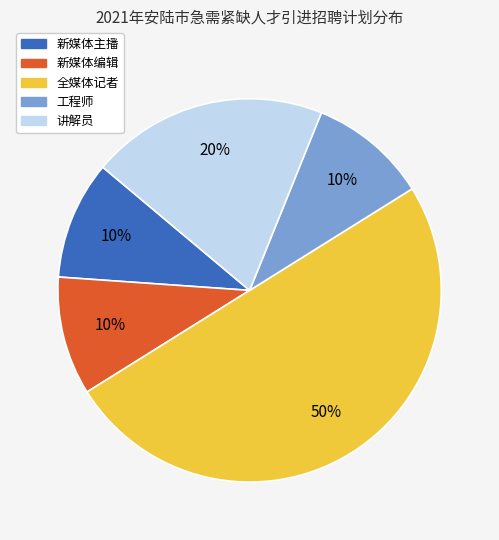

What is the ratio of the value at 新媒体编辑 to the value at 讲解员?

0.5